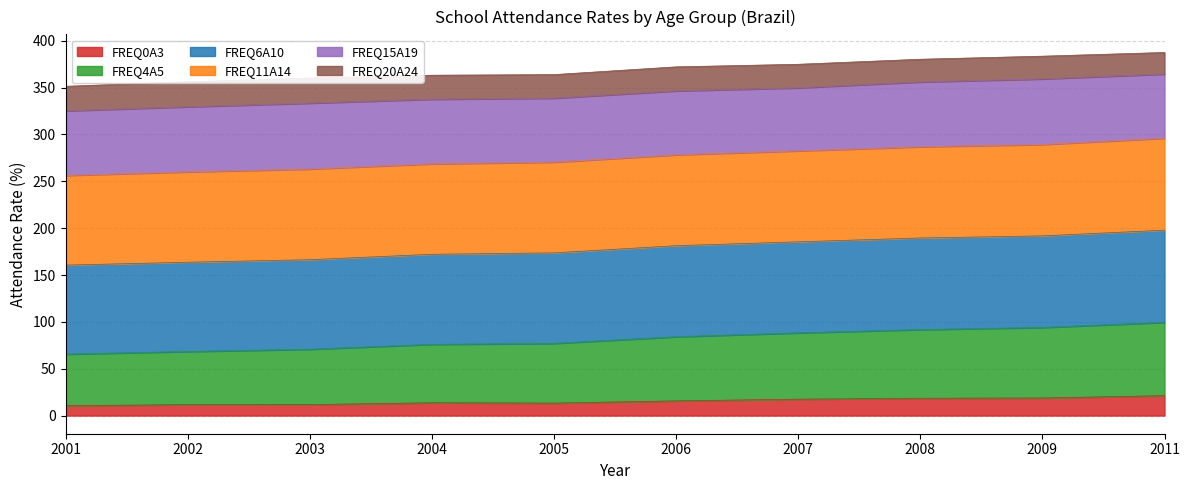

Which series has the largest total across all categories?

FREQ6A10